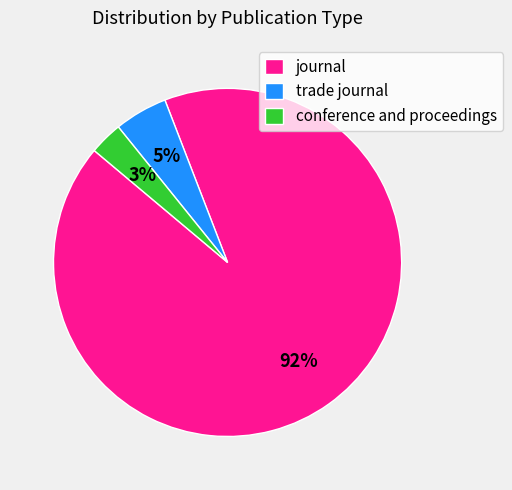

Does conference and proceedings account for over 50% of the chart?

No